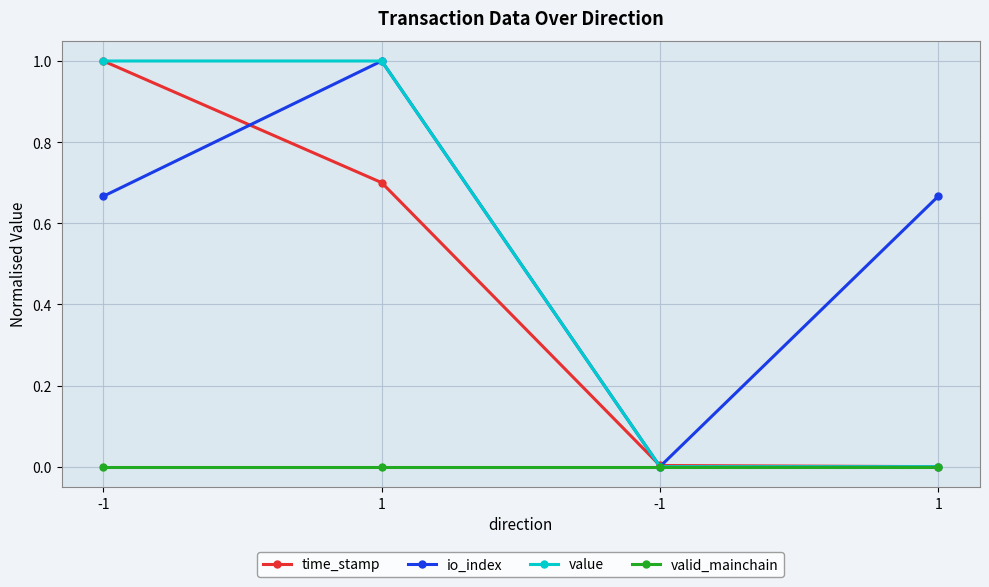

Is this an area chart (filled region under the line)?

No